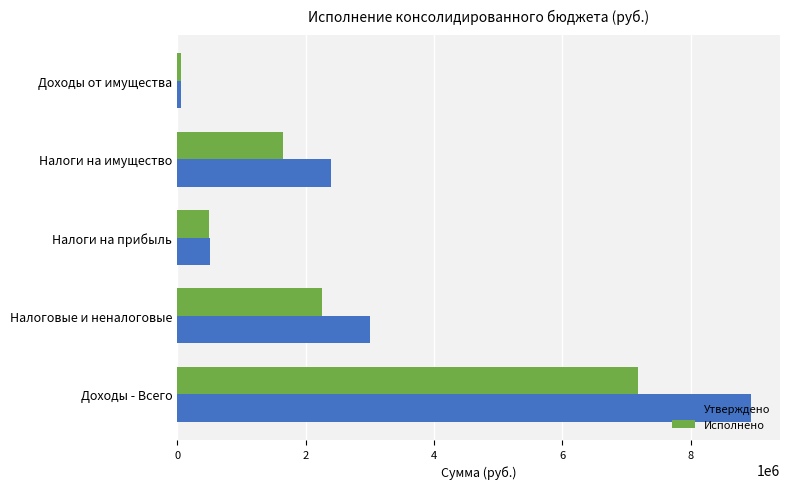

At how many categories does at least one series exceed 711069?

3